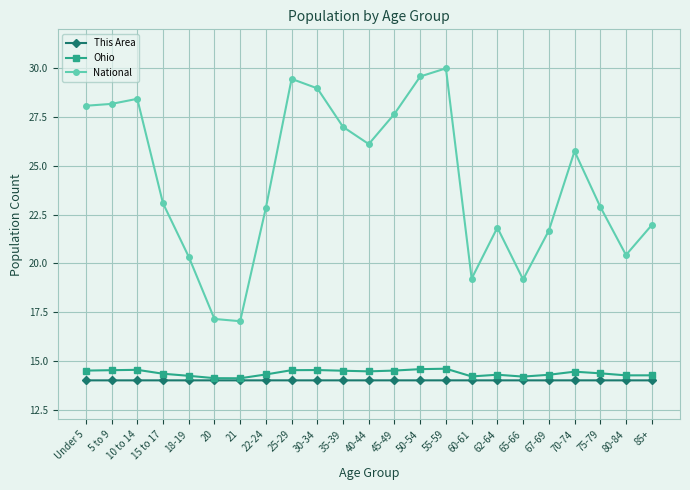

What is the difference between the second highest and minimum values in the Ohio series?

0.5